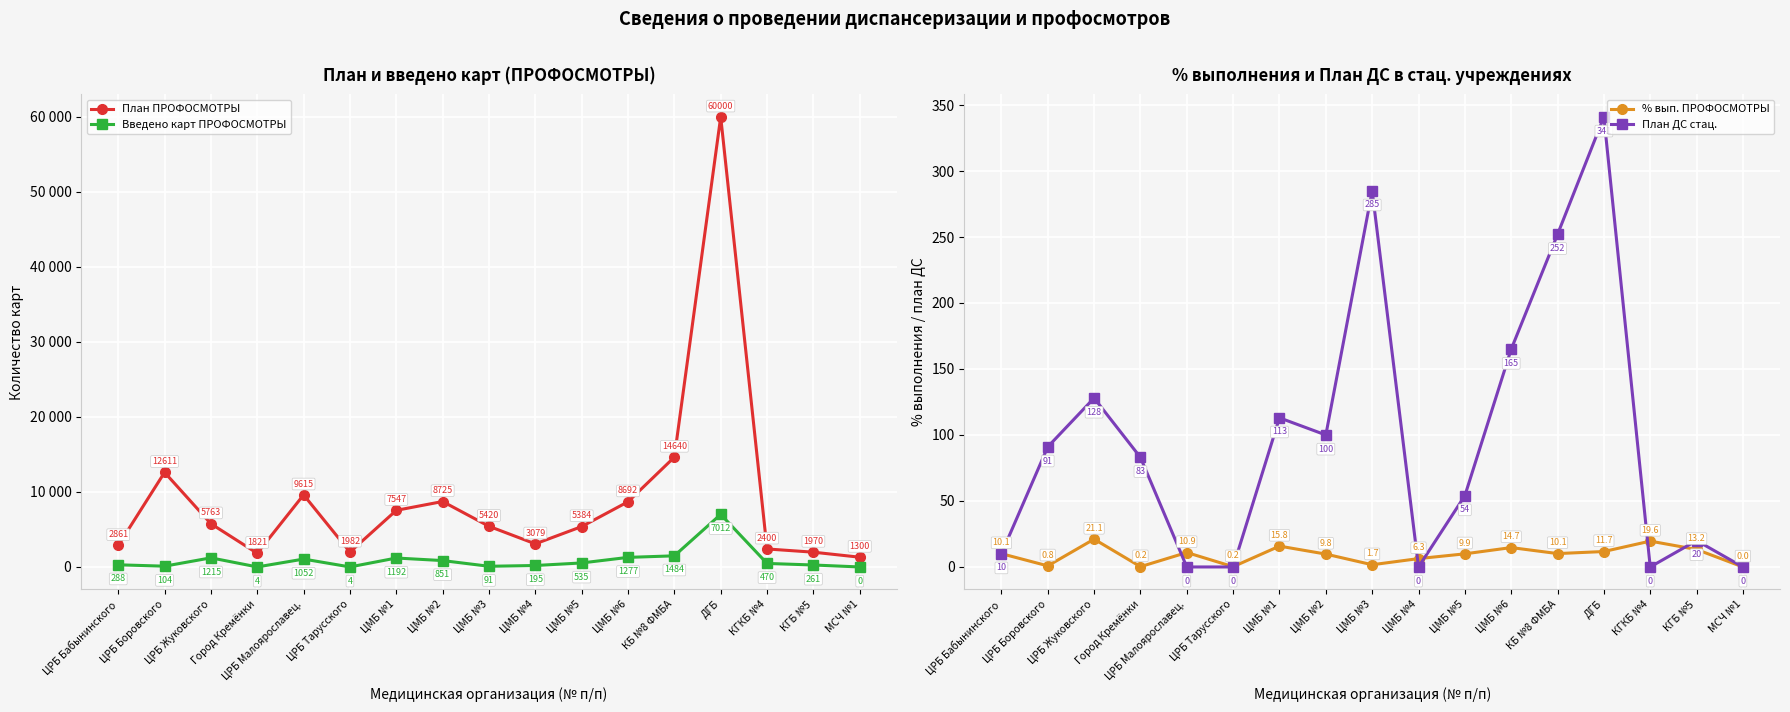

Reading left to right, extract all data points from this chart.

План ПРОФОСМОТРЫ: ЦРБ Бабынинского=2861.0	ЦРБ Боровского=12611.0	ЦРБ Жуковского=5763.0	Город Кремёнки=1821.0	ЦРБ Малоярославец.=9615.0	ЦРБ Тарусского=1982.0	ЦМБ №1=7547.0	ЦМБ №2=8725.0	ЦМБ №3=5420.0	ЦМБ №4=3079.0	ЦМБ №5=5384.0	ЦМБ №6=8692.0	КБ №8 ФМБА=14640.0	ДГБ=60000.0	КГКБ №4=2400.0	КГБ №5=1970.0	МСЧ №1=1300.0
Введено карт ПРОФОСМОТРЫ: ЦРБ Бабынинского=288.0	ЦРБ Боровского=104.0	ЦРБ Жуковского=1215.0	Город Кремёнки=4.0	ЦРБ Малоярославец.=1052.0	ЦРБ Тарусского=4.0	ЦМБ №1=1192.0	ЦМБ №2=851.0	ЦМБ №3=91.0	ЦМБ №4=195.0	ЦМБ №5=535.0	ЦМБ №6=1277.0	КБ №8 ФМБА=1484.0	ДГБ=7012.0	КГКБ №4=470.0	КГБ №5=261.0	МСЧ №1=0.0
% вып. ПРОФОСМОТРЫ: ЦРБ Бабынинского=10.1	ЦРБ Боровского=0.8	ЦРБ Жуковского=21.1	Город Кремёнки=0.2	ЦРБ Малоярославец.=10.9	ЦРБ Тарусского=0.2	ЦМБ №1=15.8	ЦМБ №2=9.8	ЦМБ №3=1.7	ЦМБ №4=6.3	ЦМБ №5=9.9	ЦМБ №6=14.7	КБ №8 ФМБА=10.1	ДГБ=11.7	КГКБ №4=19.6	КГБ №5=13.2	МСЧ №1=0.0
План ДС стац.: ЦРБ Бабынинского=10.0	ЦРБ Боровского=91.0	ЦРБ Жуковского=128.0	Город Кремёнки=83.0	ЦРБ Малоярославец.=0.0	ЦРБ Тарусского=0.0	ЦМБ №1=113.0	ЦМБ №2=100.0	ЦМБ №3=285.0	ЦМБ №4=0.0	ЦМБ №5=54.0	ЦМБ №6=165.0	КБ №8 ФМБА=252.0	ДГБ=341.0	КГКБ №4=0.0	КГБ №5=20.0	МСЧ №1=0.0